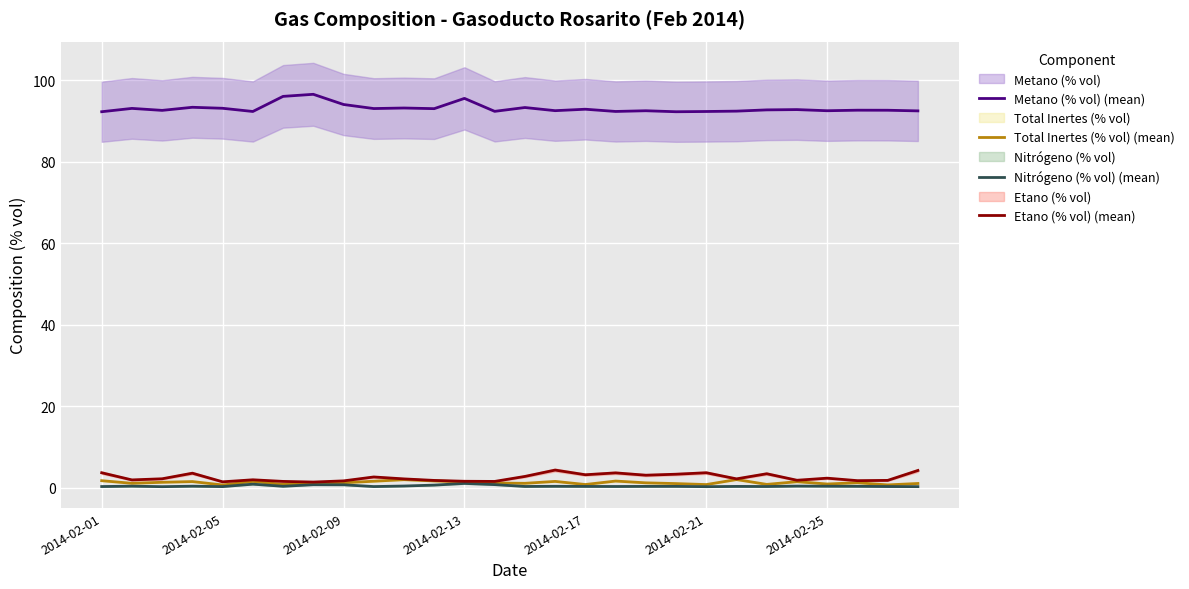

Between 7 and 25, which series saw the biggest shift?

Metano (% vol) (mean)